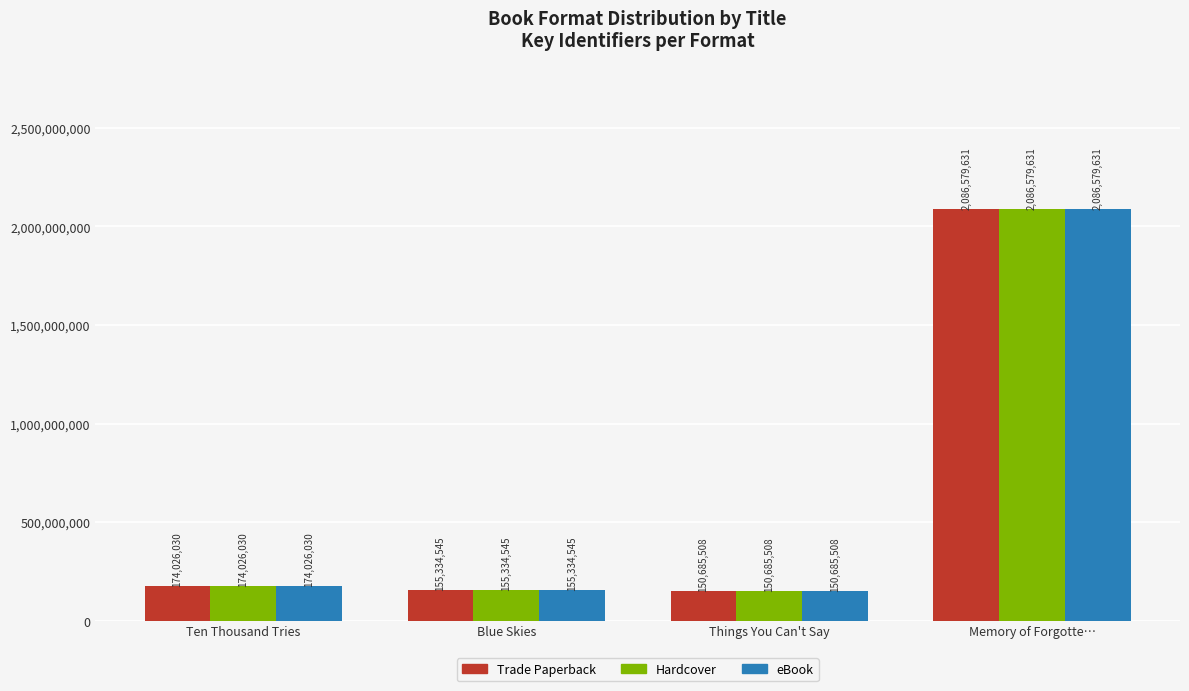

Reading right to left, extract all data points from this chart.

Trade Paperback: 2086579631	150685508	155334545	174026030
Hardcover: 2086579631	150685508	155334545	174026030
eBook: 2086579631	150685508	155334545	174026030